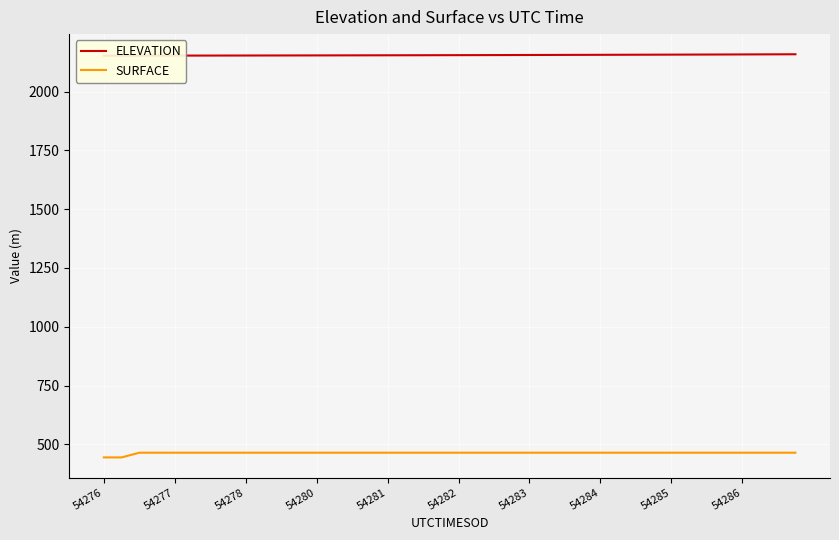

Is it true that ELEVATION equals 2152.3 at 54276?

True